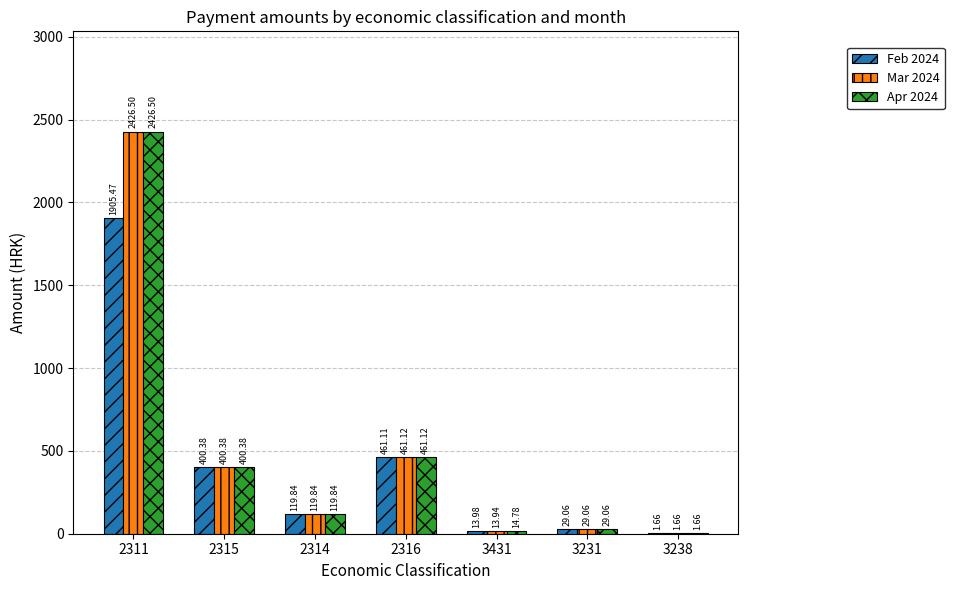

Which category has the highest value across all series?

2311